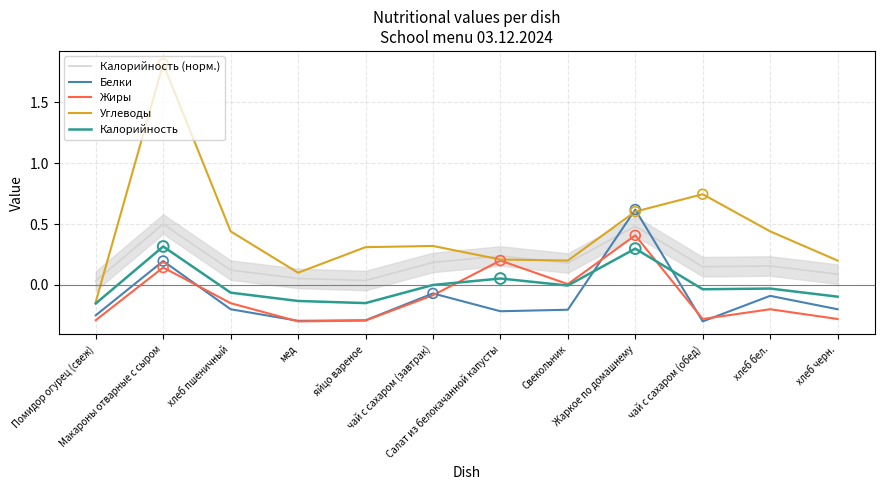

Is the value of Углеводы at мед greater than the value of Калорийность (норм.) at Помидор огурец (свеж)?

Yes